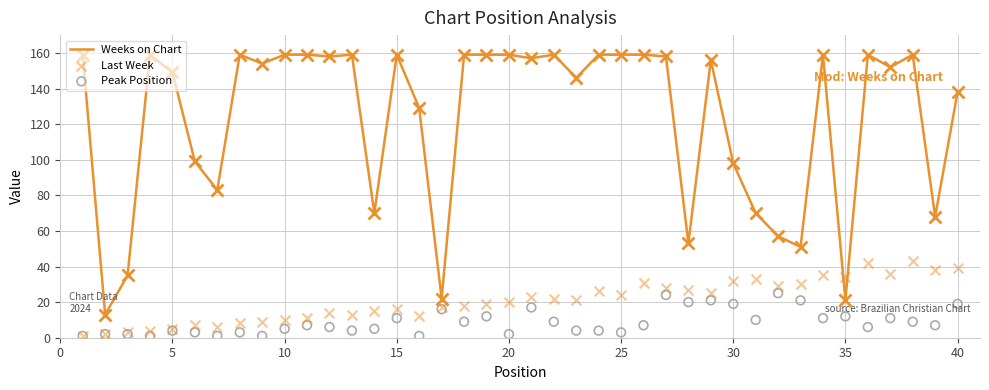

Is it true that Weeks on Chart equals 253 at 25?

False